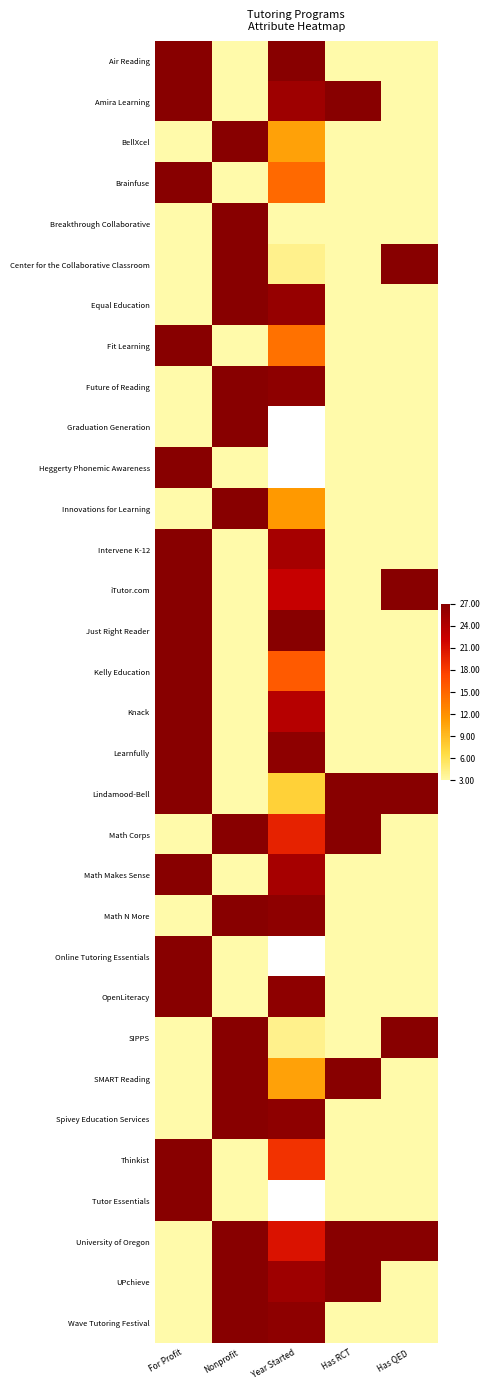

The Fit Learning series shows 22.4 at Year Started. True or false?

False